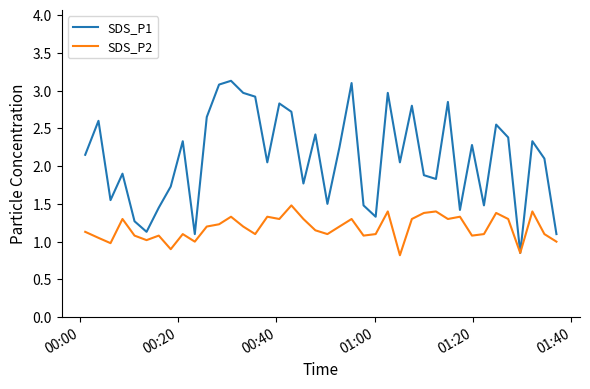

What is the maximum value for SDS_P1?

3.1